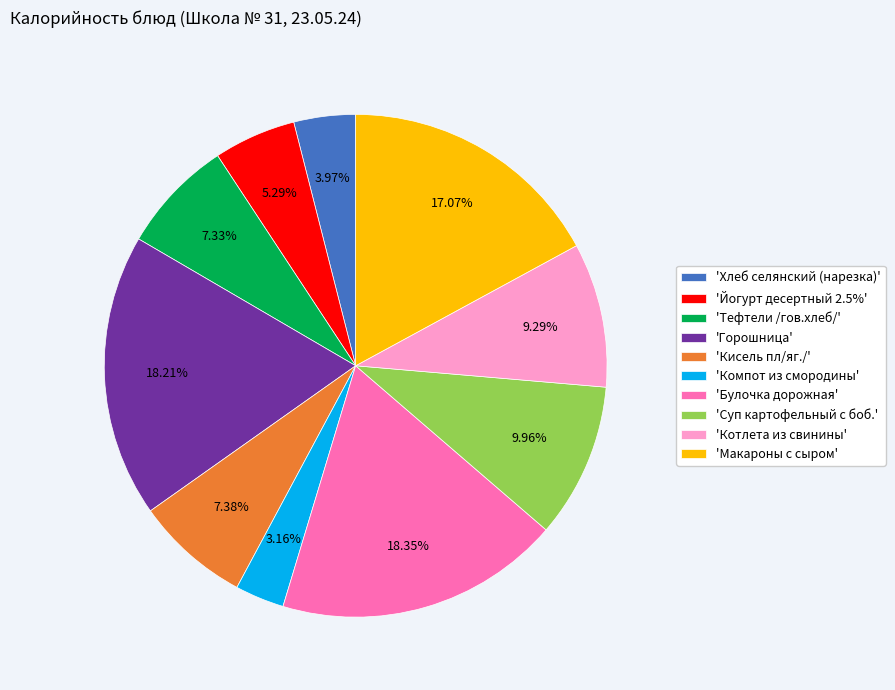

To the nearest percent, what is the difference between the largest and smallest slice percentages?

15%